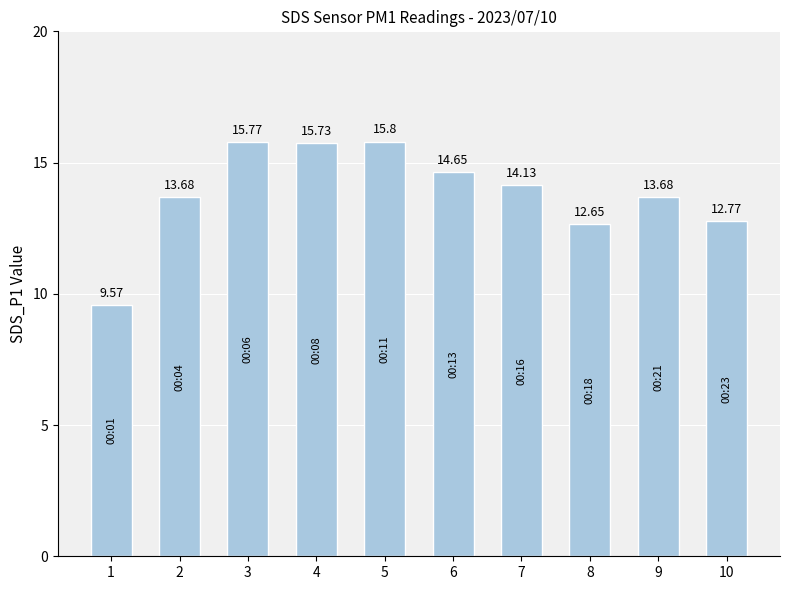

What is the greatest value displayed?

15.8